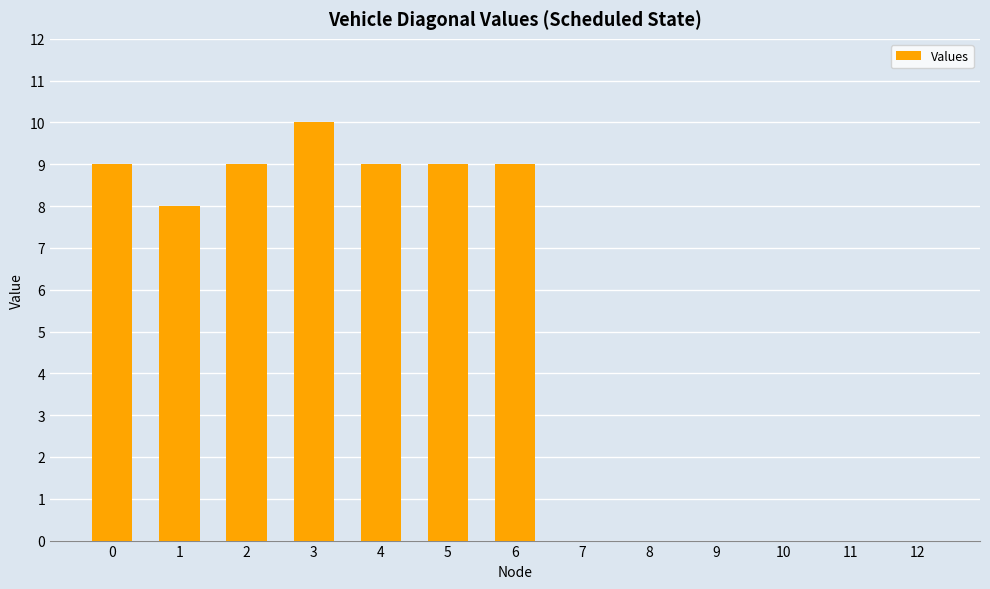

True or false: the data shows 4 at 8.

False